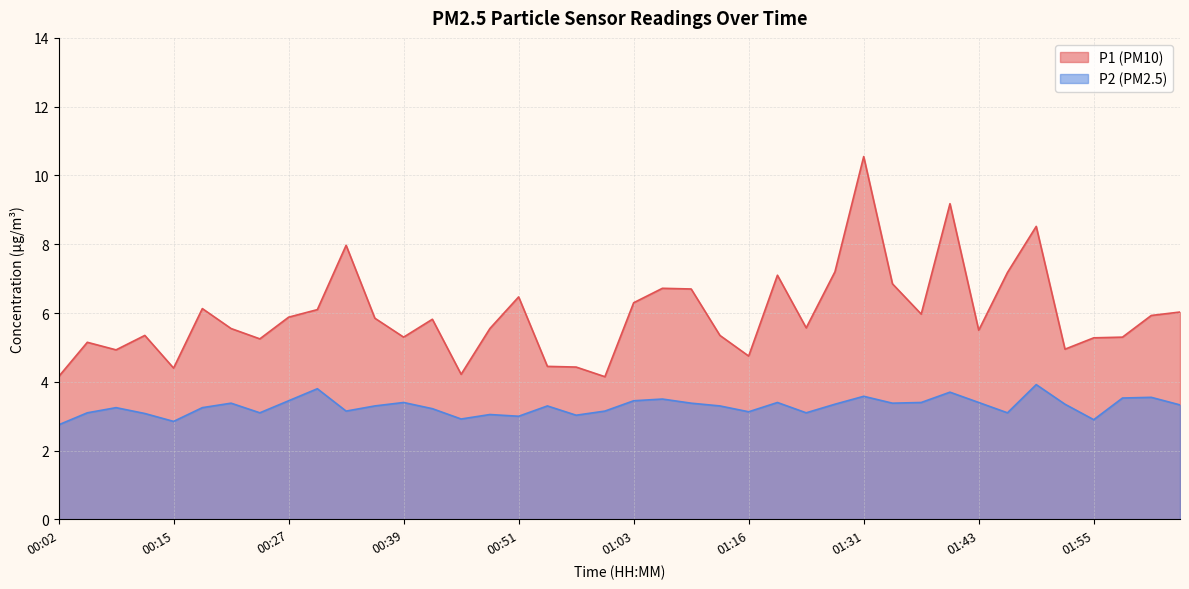

What are all the series names shown in the legend?

P1 (PM10), P2 (PM2.5)